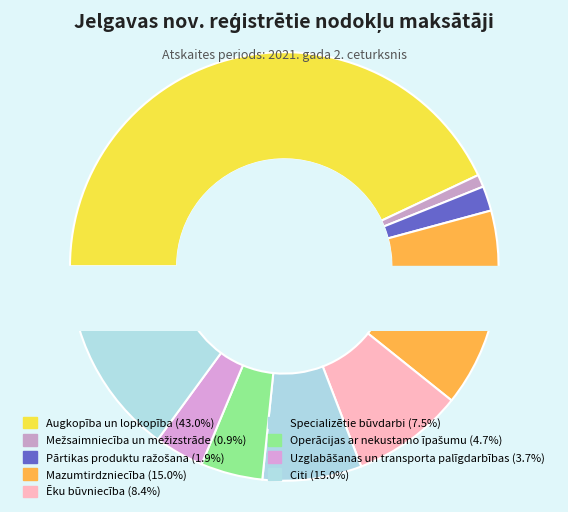

Count the number of slices in the pie.

9